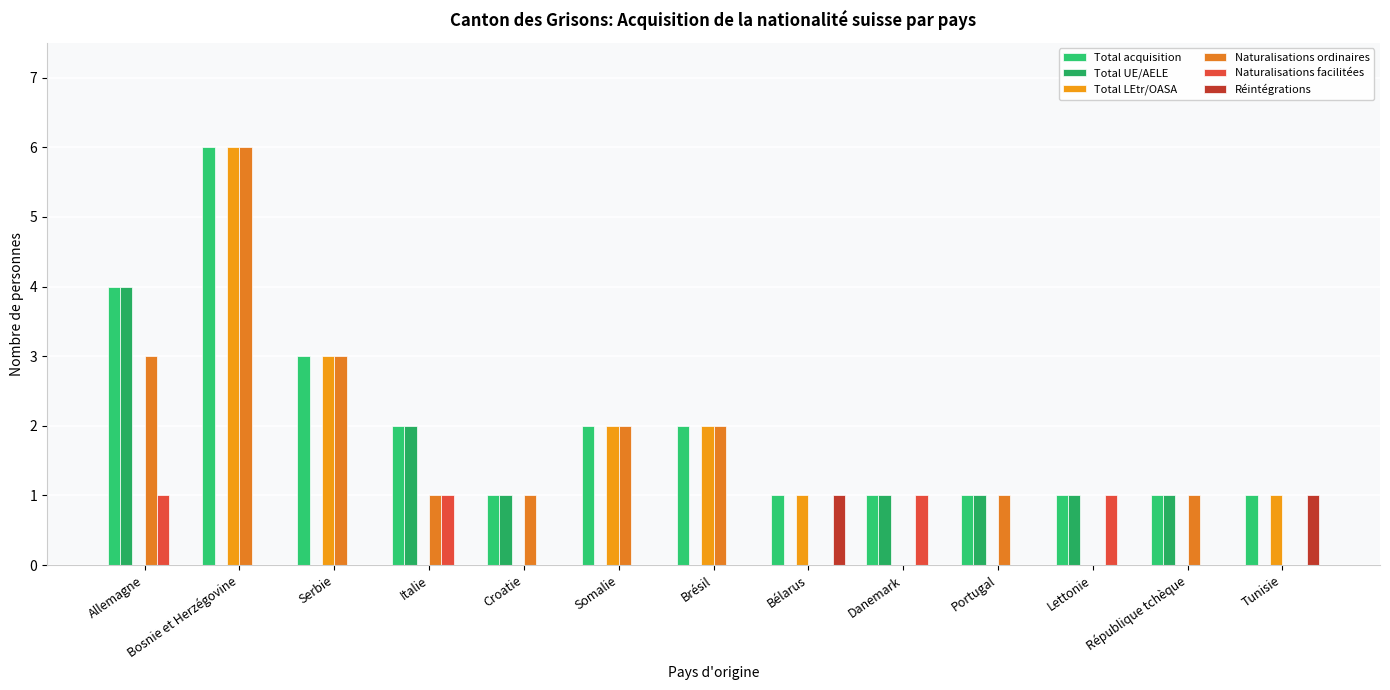

Which has a higher value, Bélarus or Croatie?

Bélarus